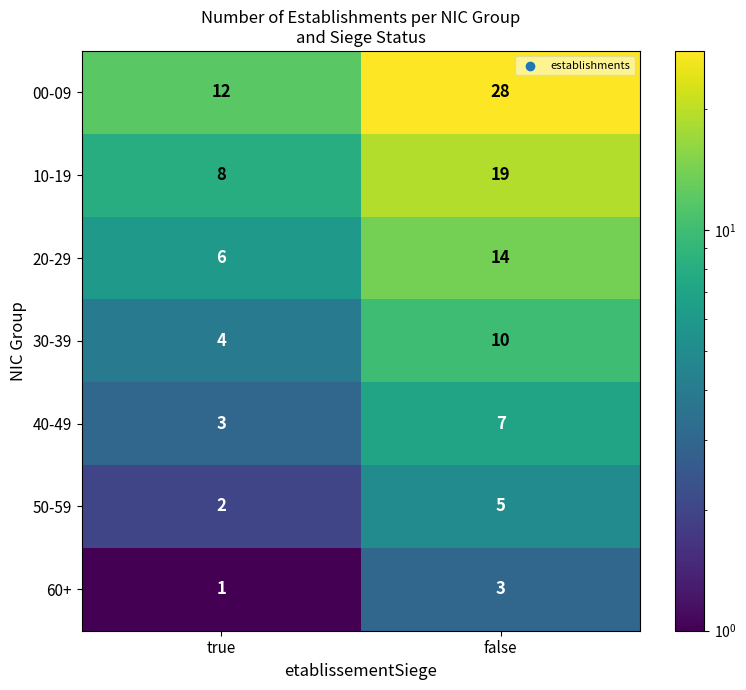

Which series has the largest total across all categories?

00-09